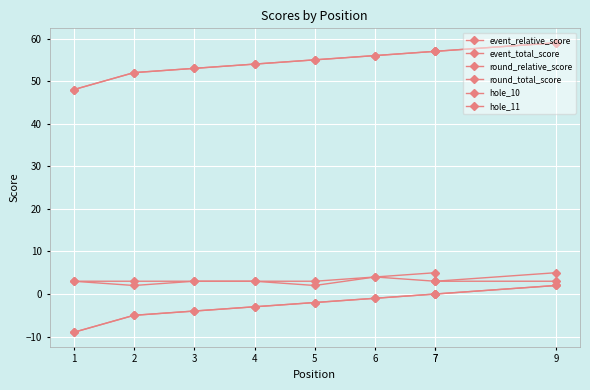

Is it true that round_relative_score equals -2 at 3?

False